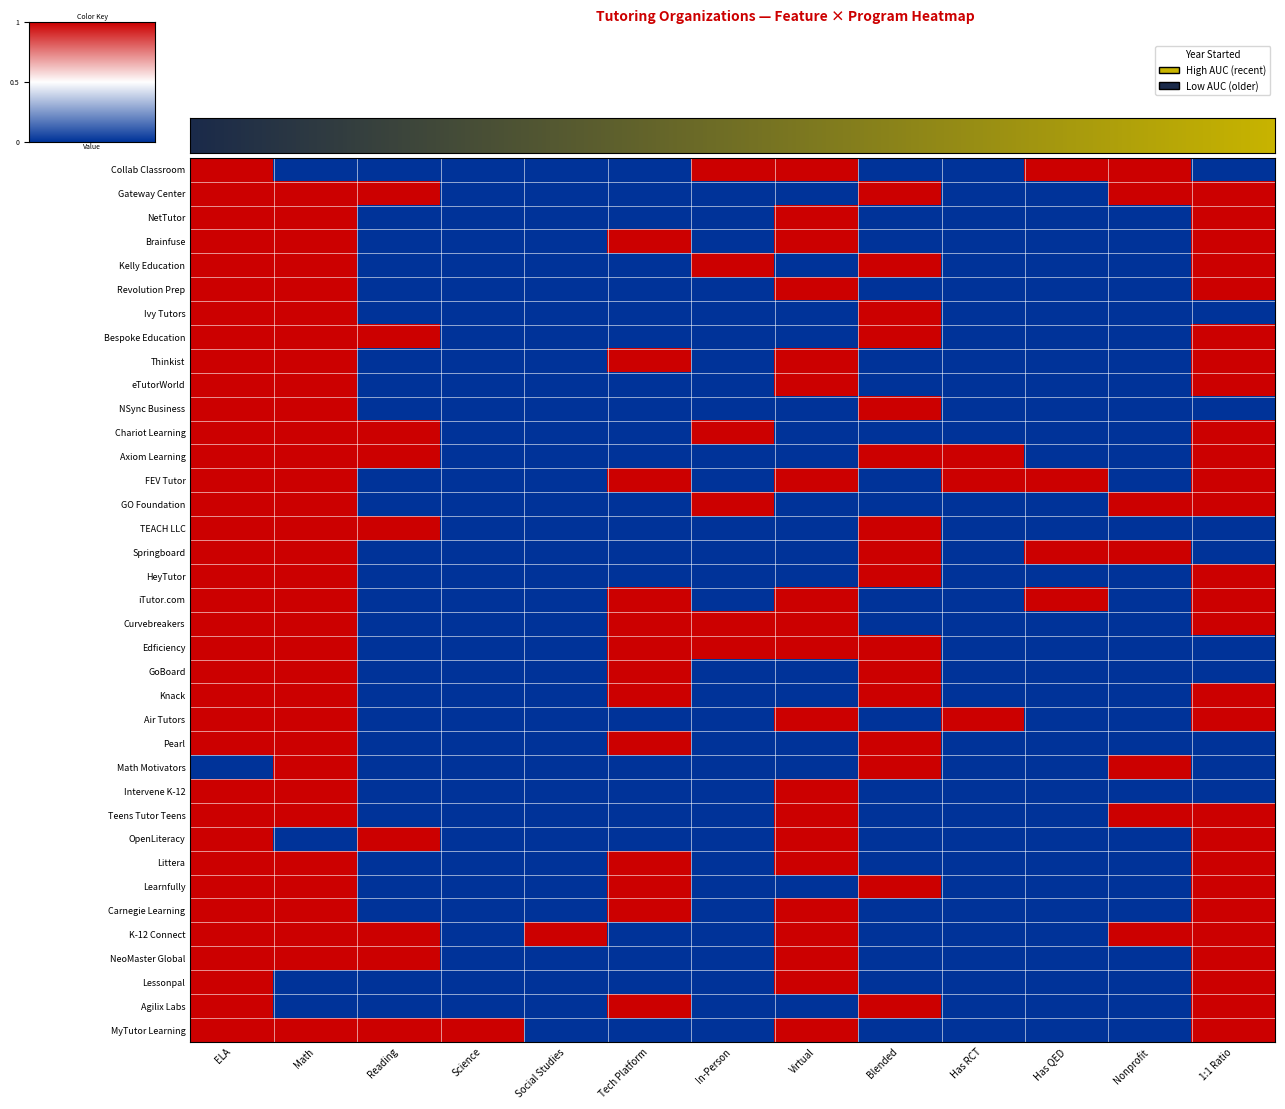

Which series has the largest range (max minus min)?

Collab Classroom